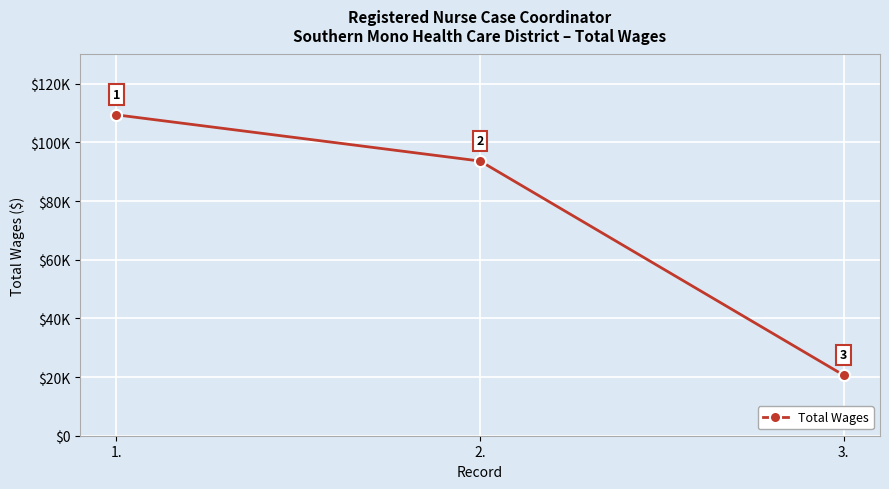

At which label is the value closest to 65034?

2.